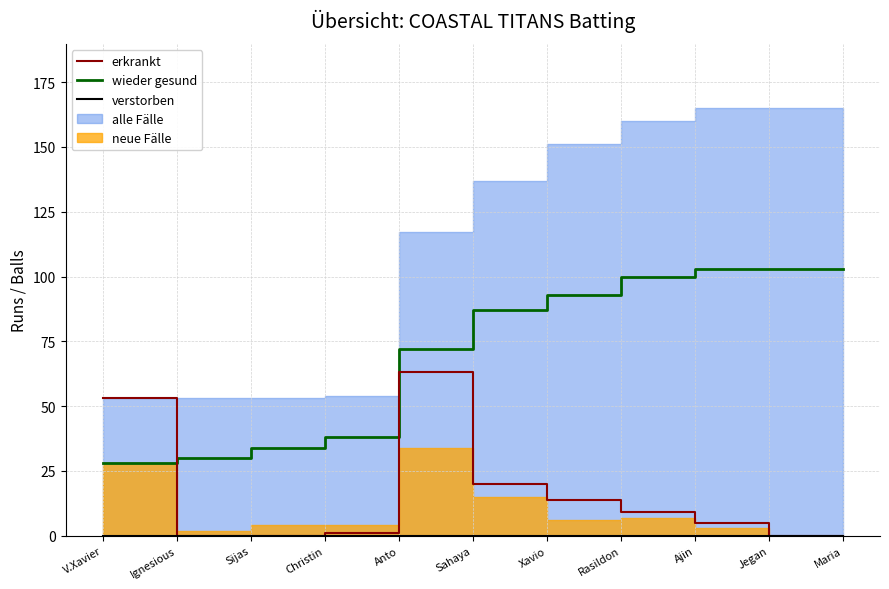

What is the difference between the erkrankt values at Christin and Ajin?

4